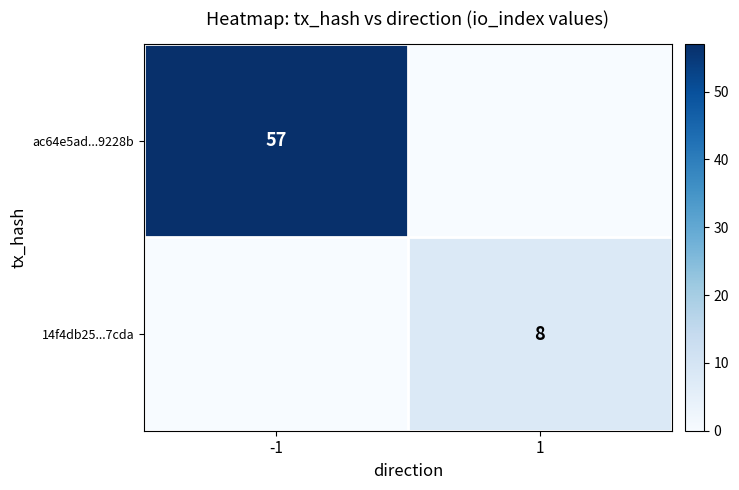

At how many categories does at least one series exceed 42?

1